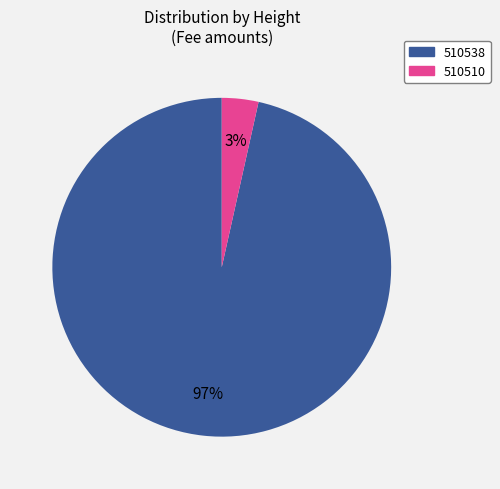

To the nearest percent, what is the combined percentage of 510510 and 510538?

100%